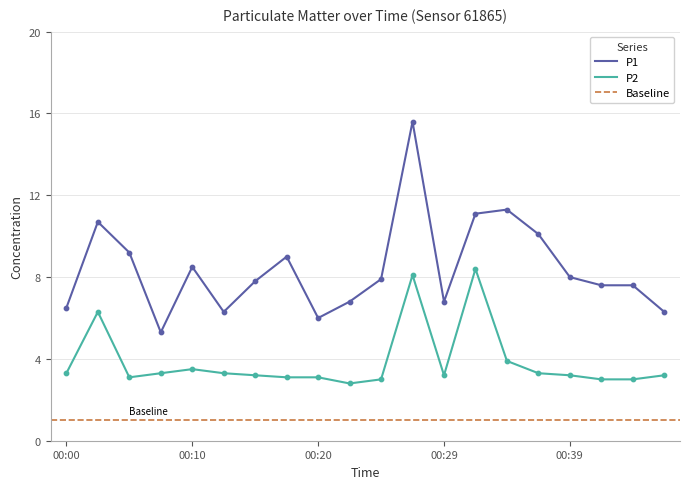

Which series reaches the maximum Y coordinate?

P1